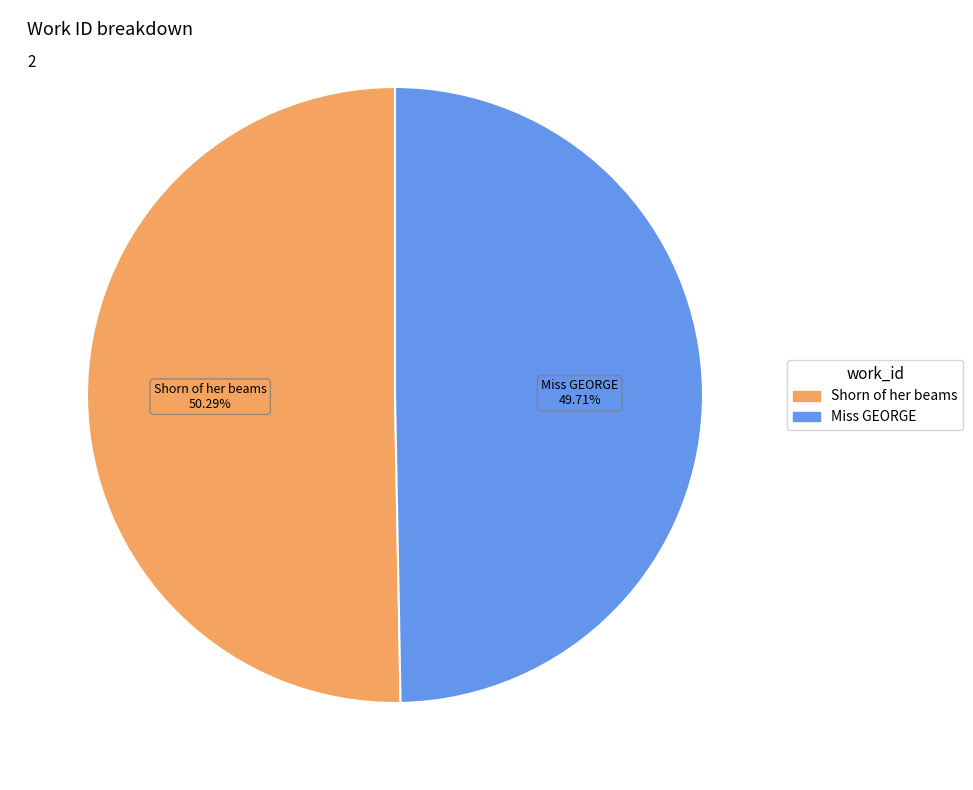

To the nearest percent, what portion does Shorn of her beams represent?

50%